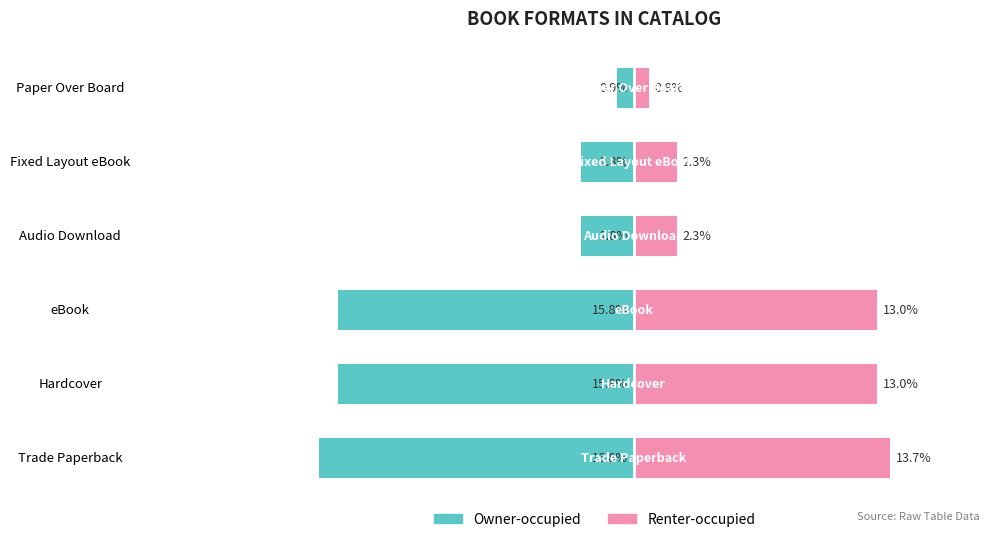

How many values in the Renter-occupied series are below 13?

3